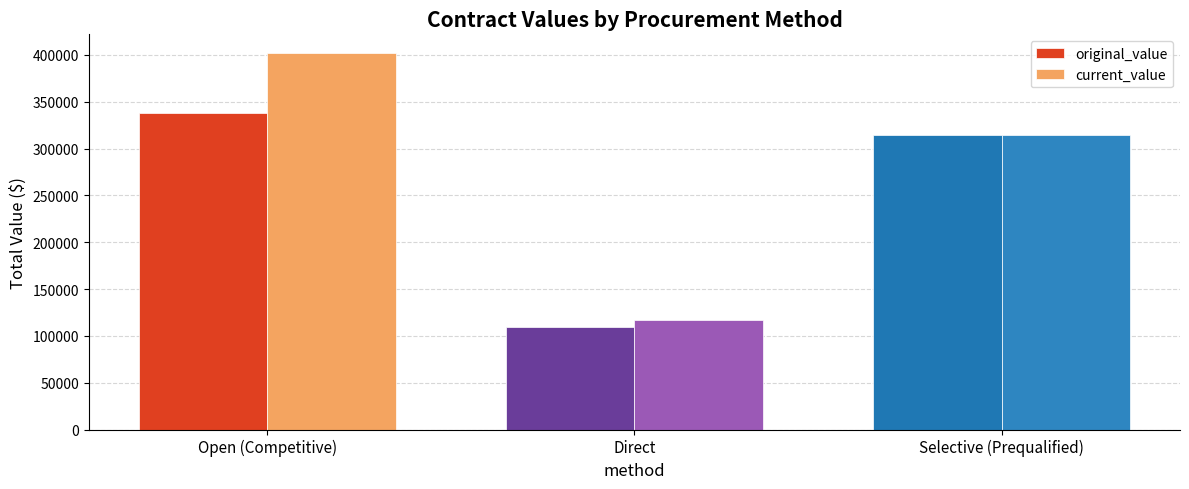

How many series are shown in this chart?

2